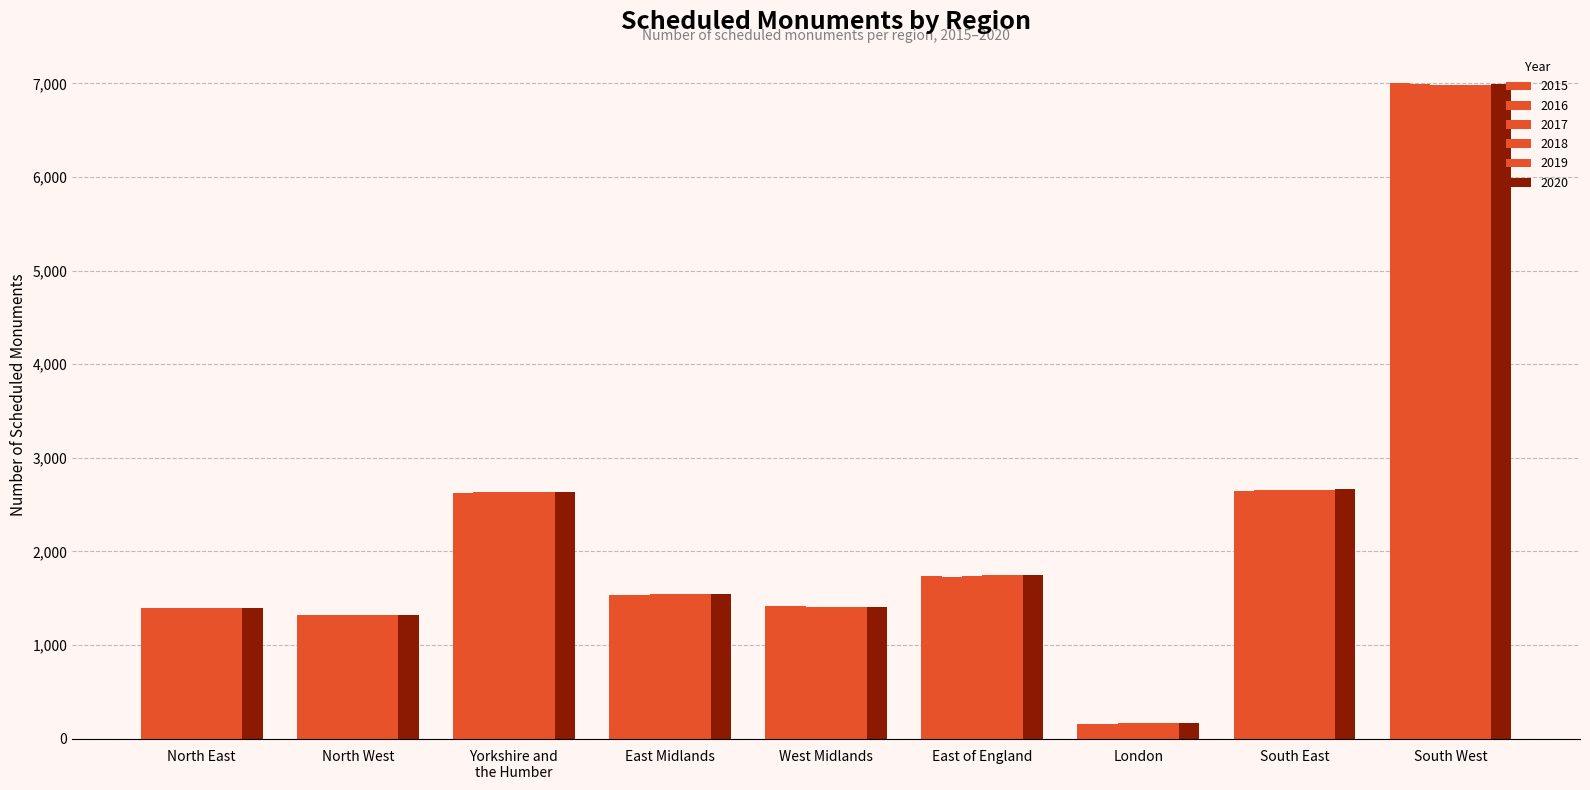

Reading left to right, what are all the values shown in this chart?

Scheduled Monuments 2015: North East=1397	North West=1322	Yorkshire and
the Humber=2624	East Midlands=1539	West Midlands=1416	East of England=1735	London=158	South East=2650	South West=7009
Scheduled Monuments 2016: North East=1397	North West=1321	Yorkshire and
the Humber=2633	East Midlands=1539	West Midlands=1413	East of England=1732	London=162	South East=2655	South West=6996
Scheduled Monuments 2017: North East=1397	North West=1323	Yorkshire and
the Humber=2637	East Midlands=1541	West Midlands=1408	East of England=1741	London=165	South East=2655	South West=6988
Scheduled Monuments 2018: North East=1397	North West=1323	Yorkshire and
the Humber=2639	East Midlands=1543	West Midlands=1405	East of England=1746	London=165	South East=2659	South West=6981
Scheduled Monuments 2019: North East=1400	North West=1323	Yorkshire and
the Humber=2640	East Midlands=1543	West Midlands=1404	East of England=1746	London=165	South East=2660	South West=6980
Scheduled Monuments 2020: North East=1400	North West=1325	Yorkshire and
the Humber=2640	East Midlands=1543	West Midlands=1403	East of England=1754	London=168	South East=2667	South West=6993